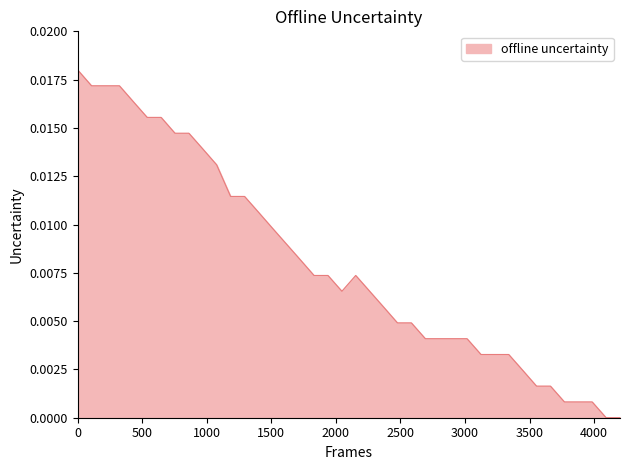

How many lines are shown in the chart?

1